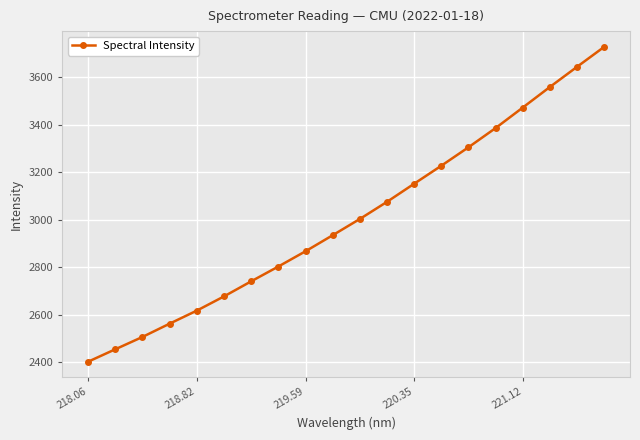

What is the greatest value displayed?

3727.7